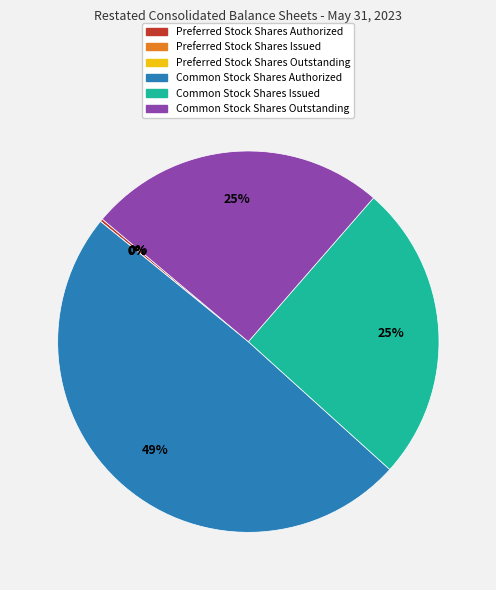

To the nearest percent, what percentage of the pie is Common Stock Shares Authorized?

49%